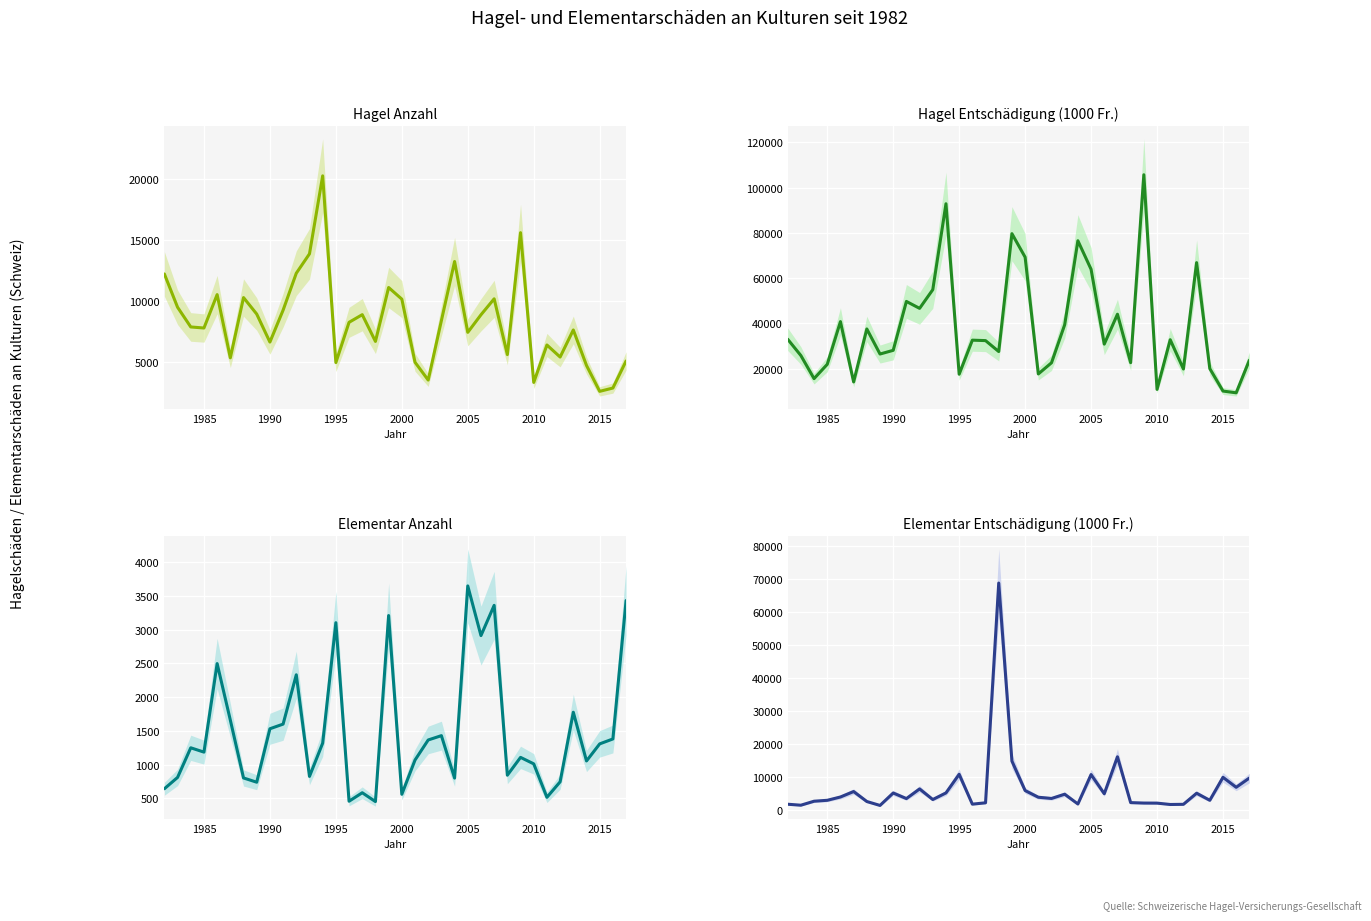

What is the sum of all Hagel Anzahl values?

299574